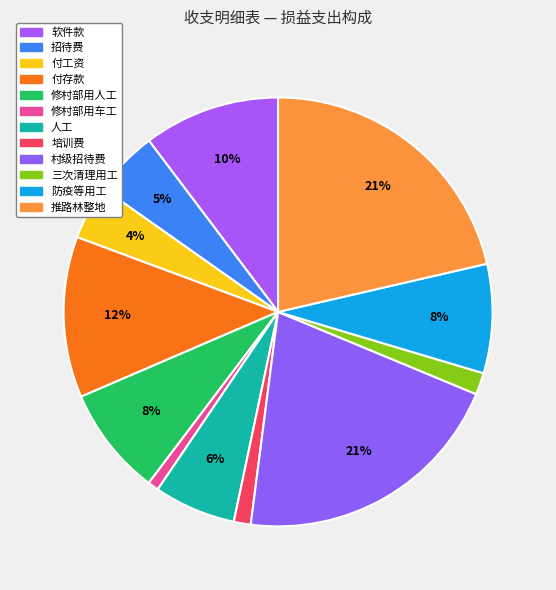

Which category has the biggest portion of the pie?

推路林整地